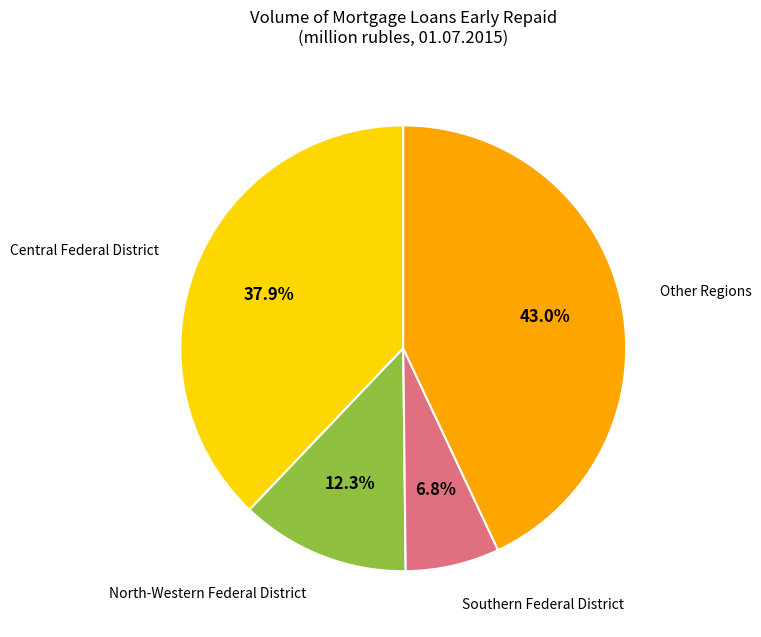

Is there any slice that represents more than half of the pie?

No